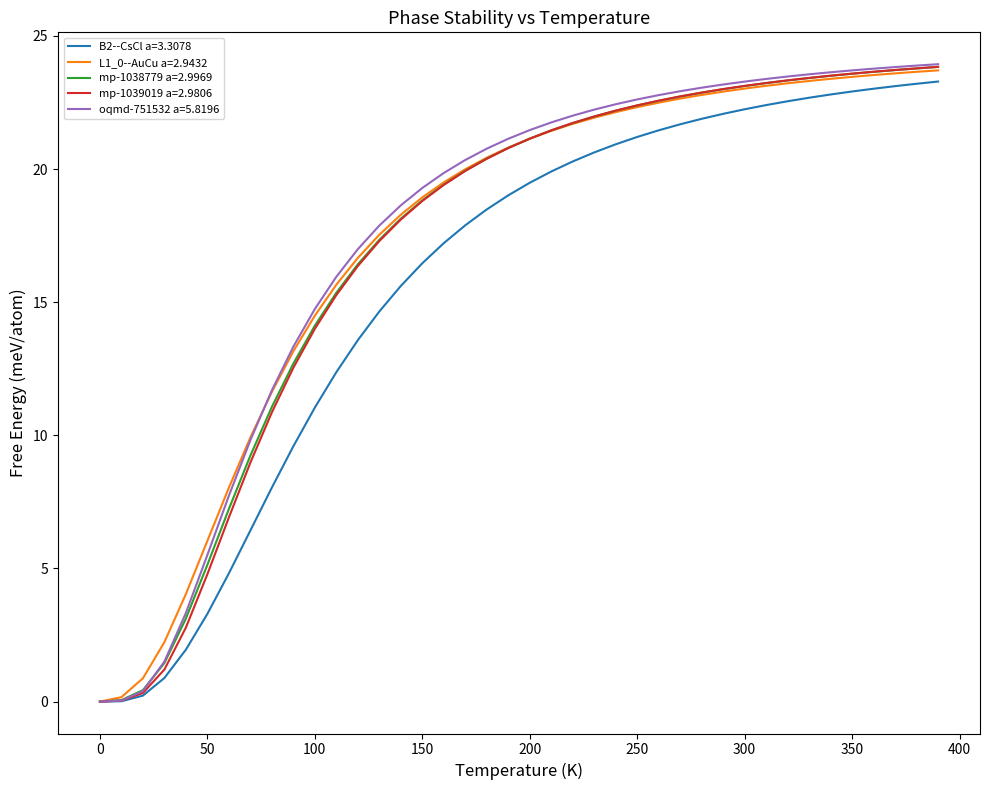

What is the greatest value displayed?

23.9